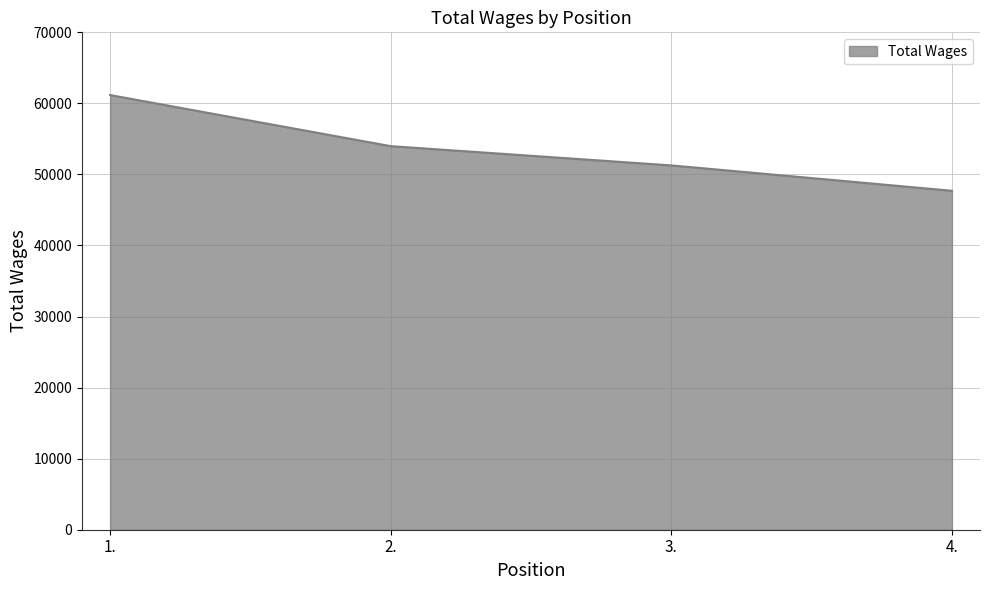

Count the number of data series in this chart.

1